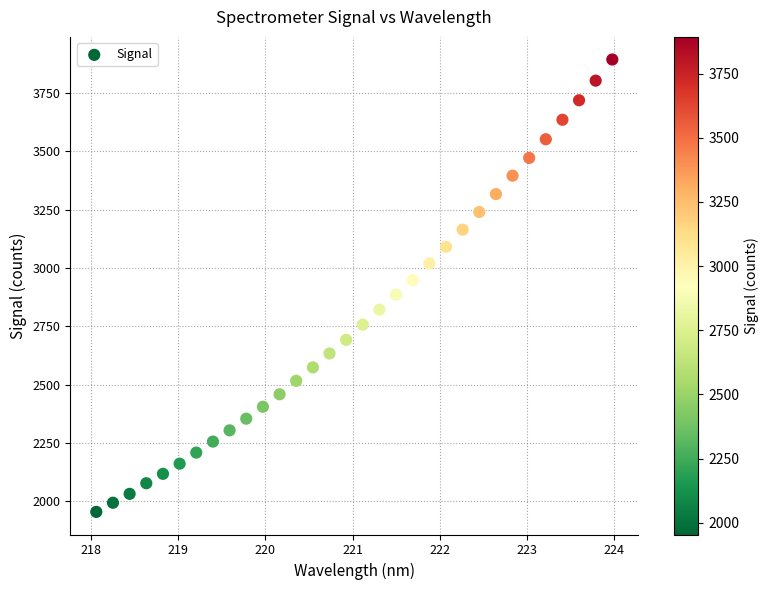

What is the range of Y values (max minus min)?

1938.9